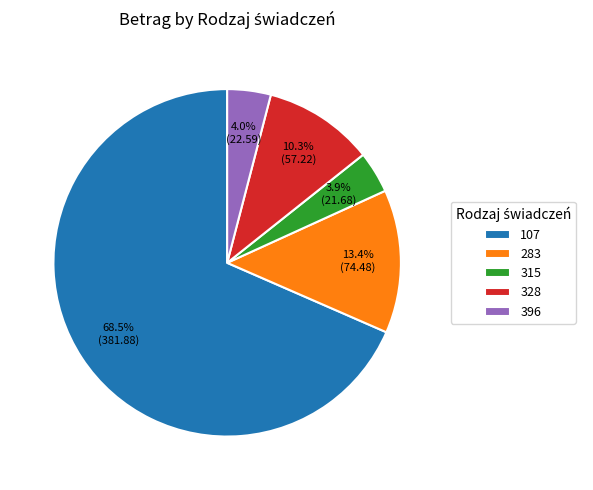

How many segments does this pie chart have?

5